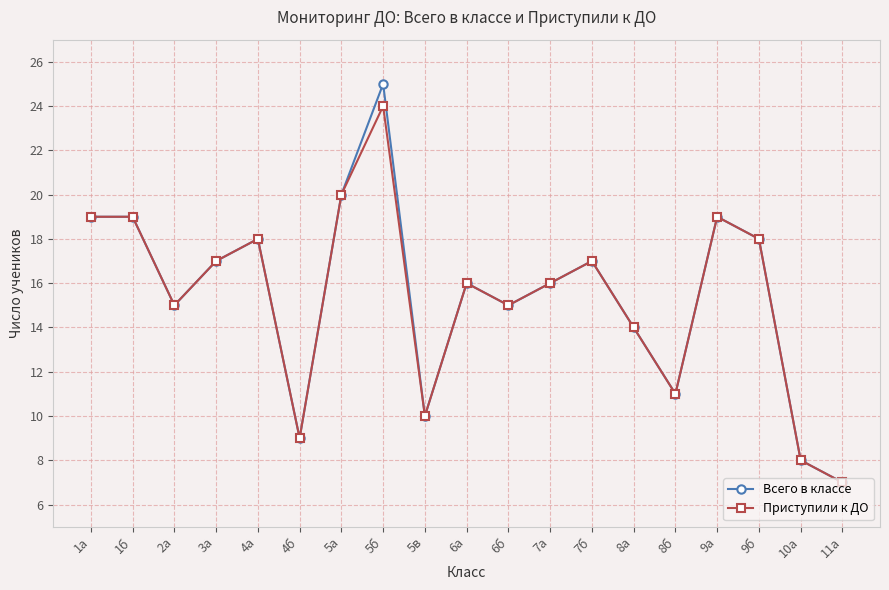

What position from the right is 5а?

13